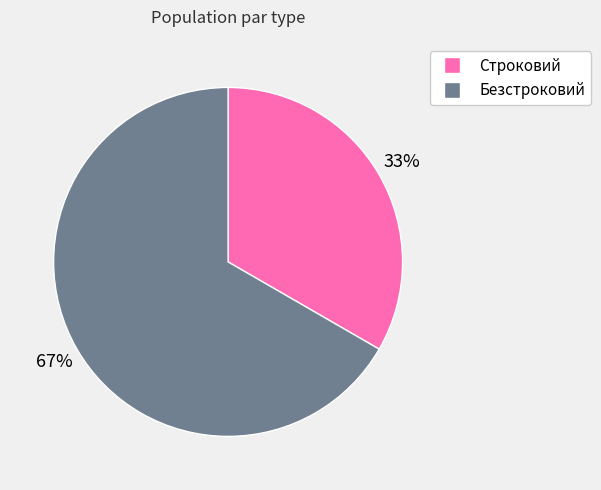

Which has a higher value, Строковий or Безстроковий?

Безстроковий